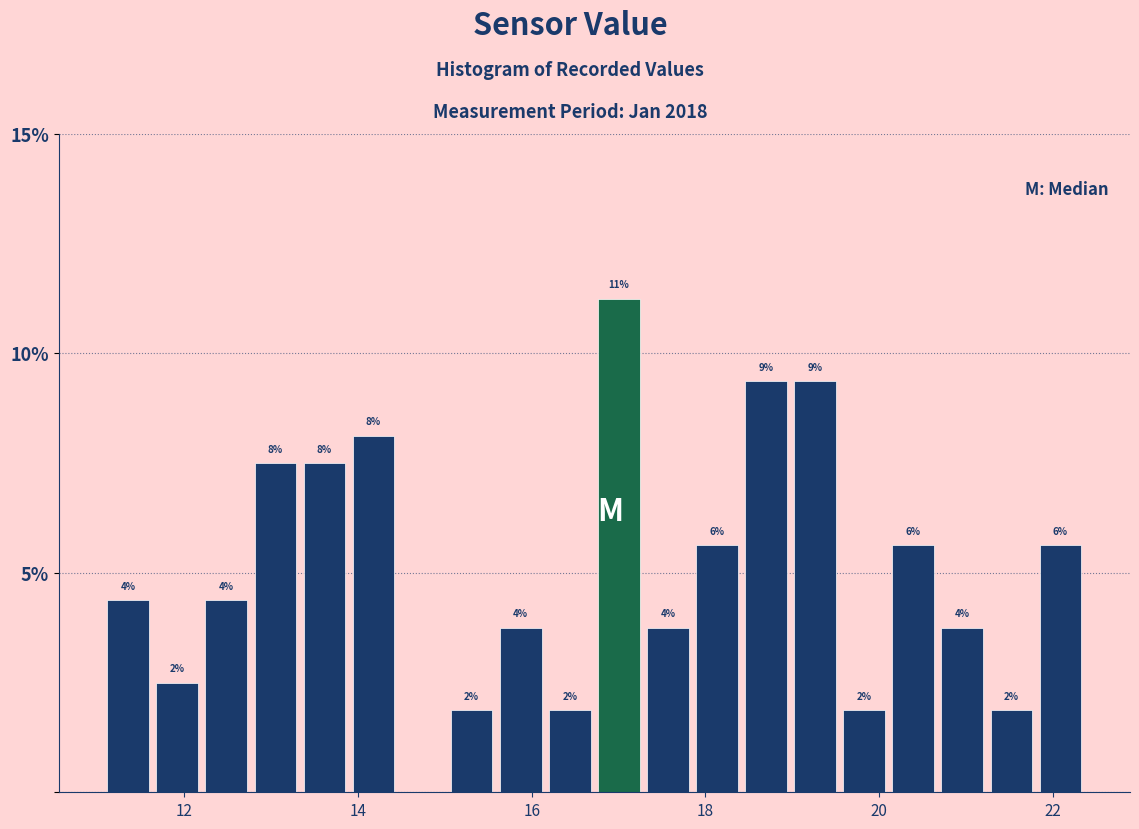

Read against the x-axis, roughly where is the centre of the tallest bar?

17.0